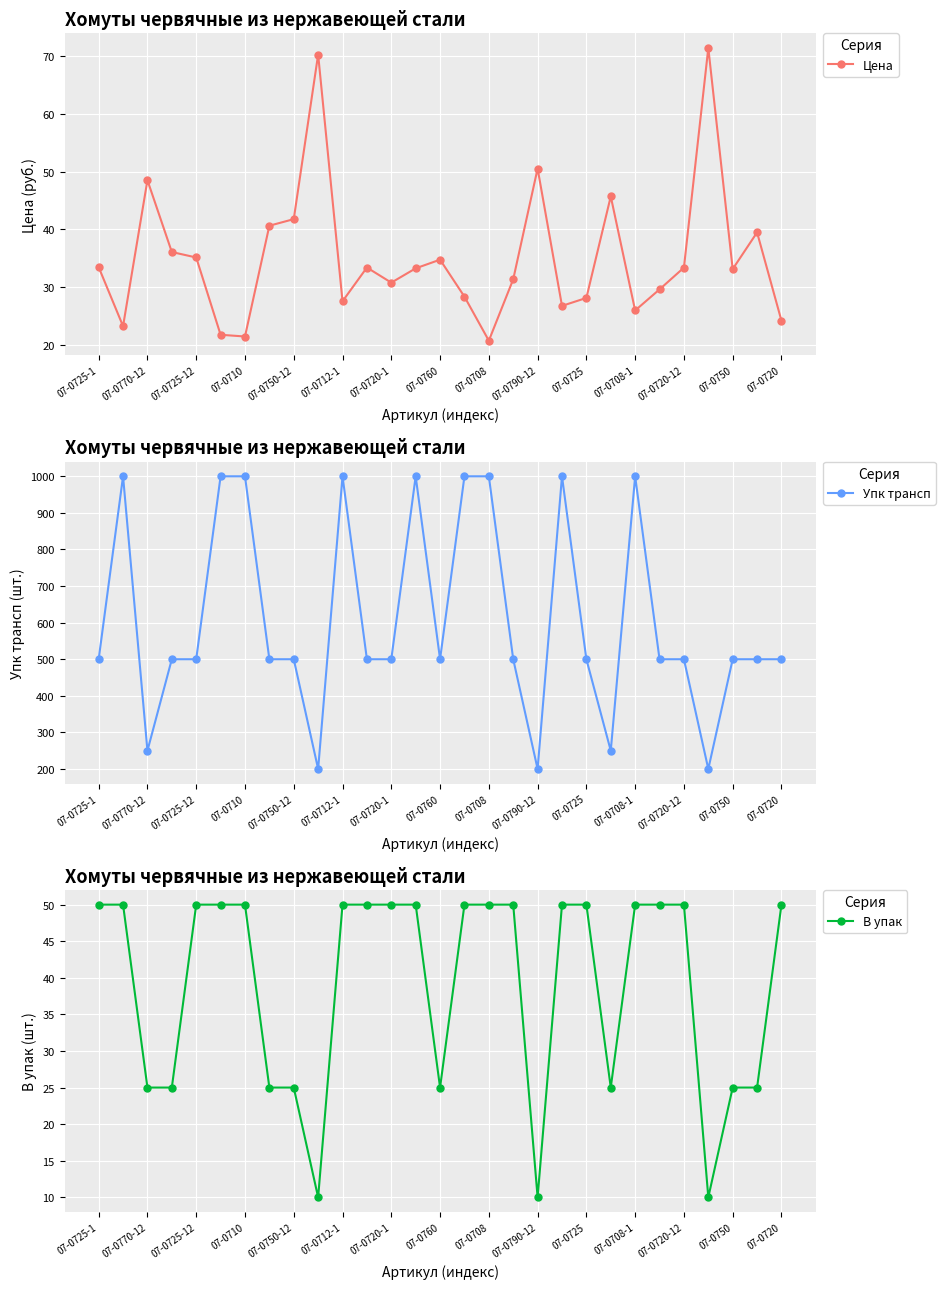

What is the greatest value displayed?

1000.0